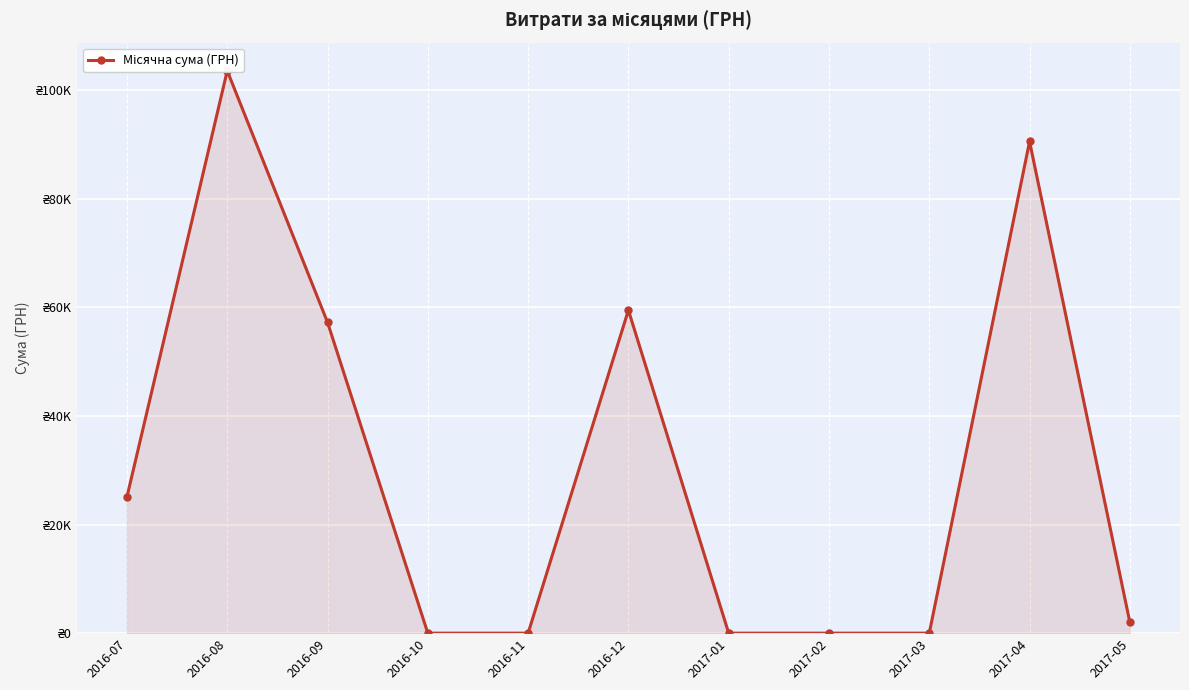

At which label does the data first exceed 2001?

2016-07